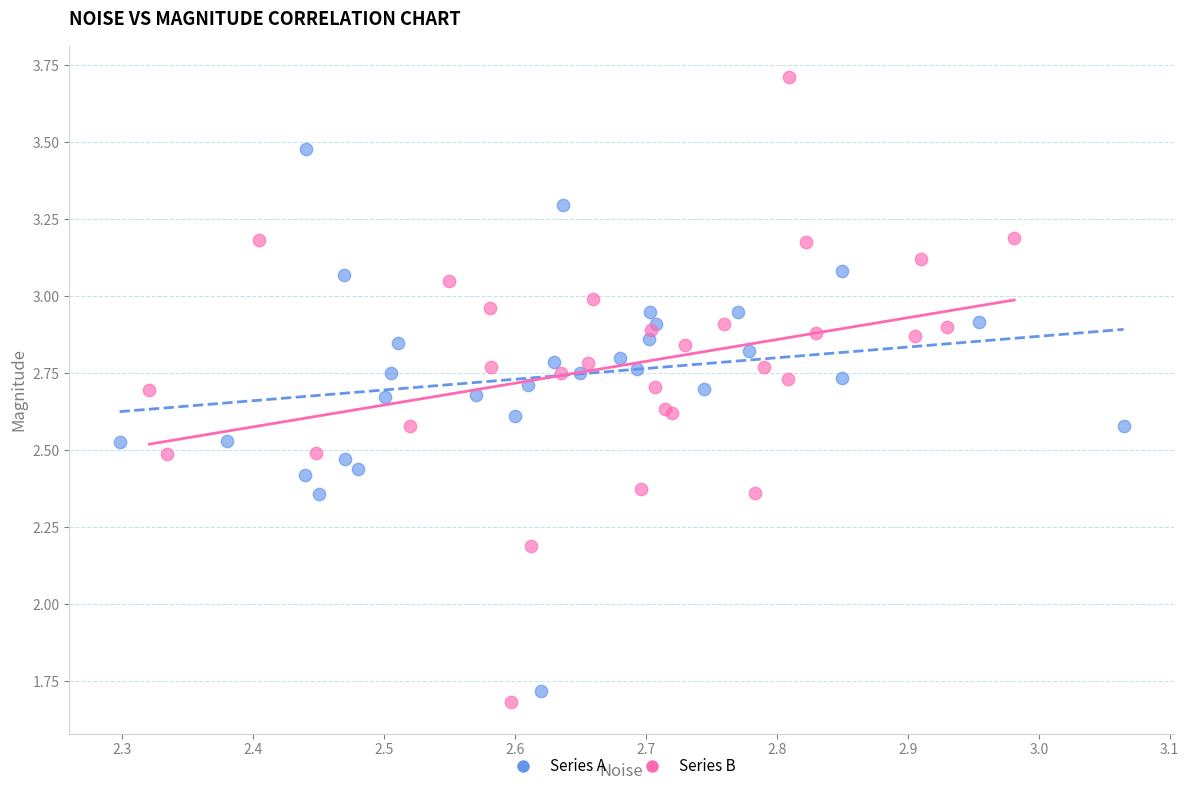

Which series contains the highest Y value?

Series B